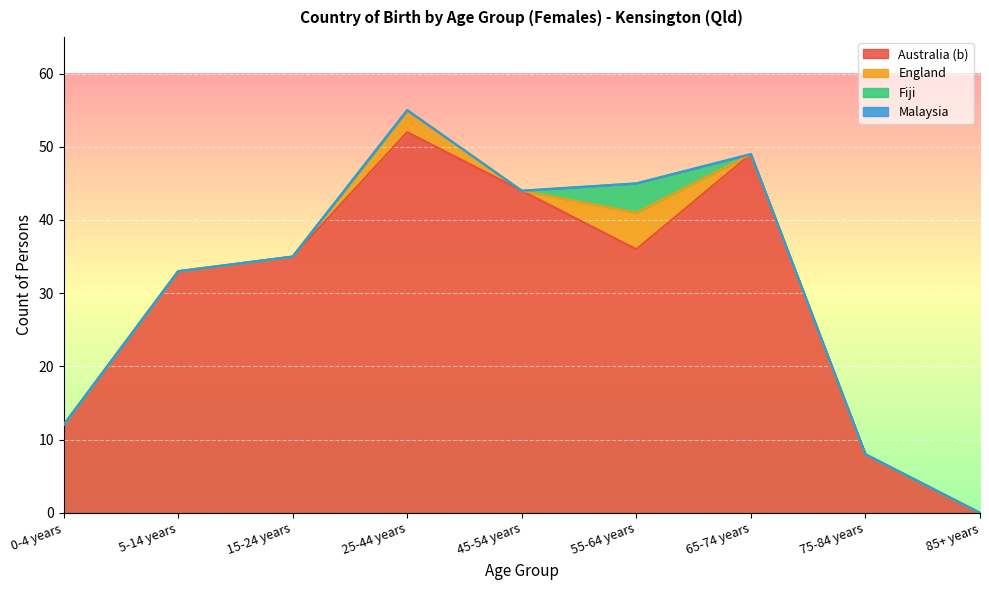

At which category does Australia (b) reach its first local valley?

55-64 years